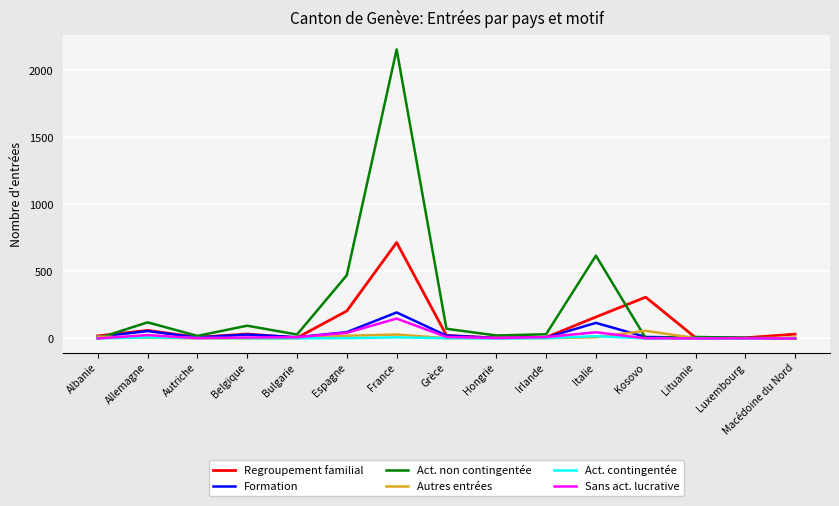

At which label is Regroupement familial closest to 359?

Kosovo